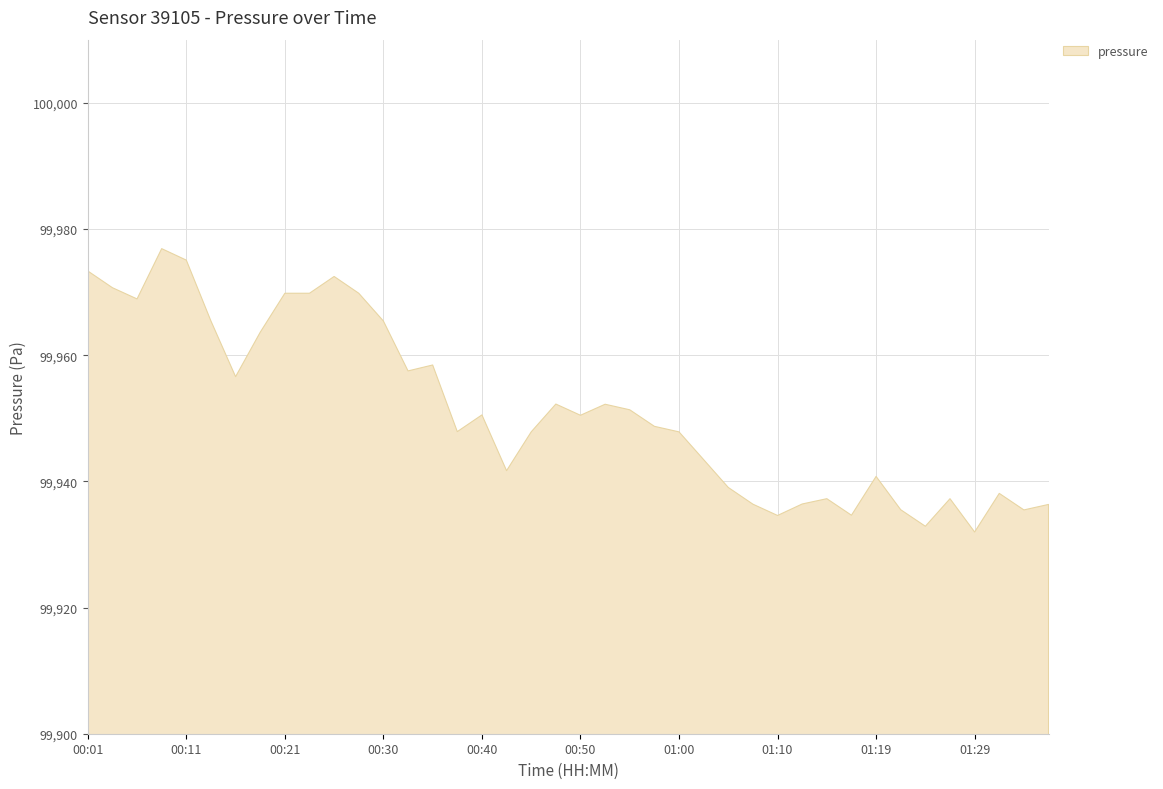

What is the difference between the maximum and minimum values?

44.9